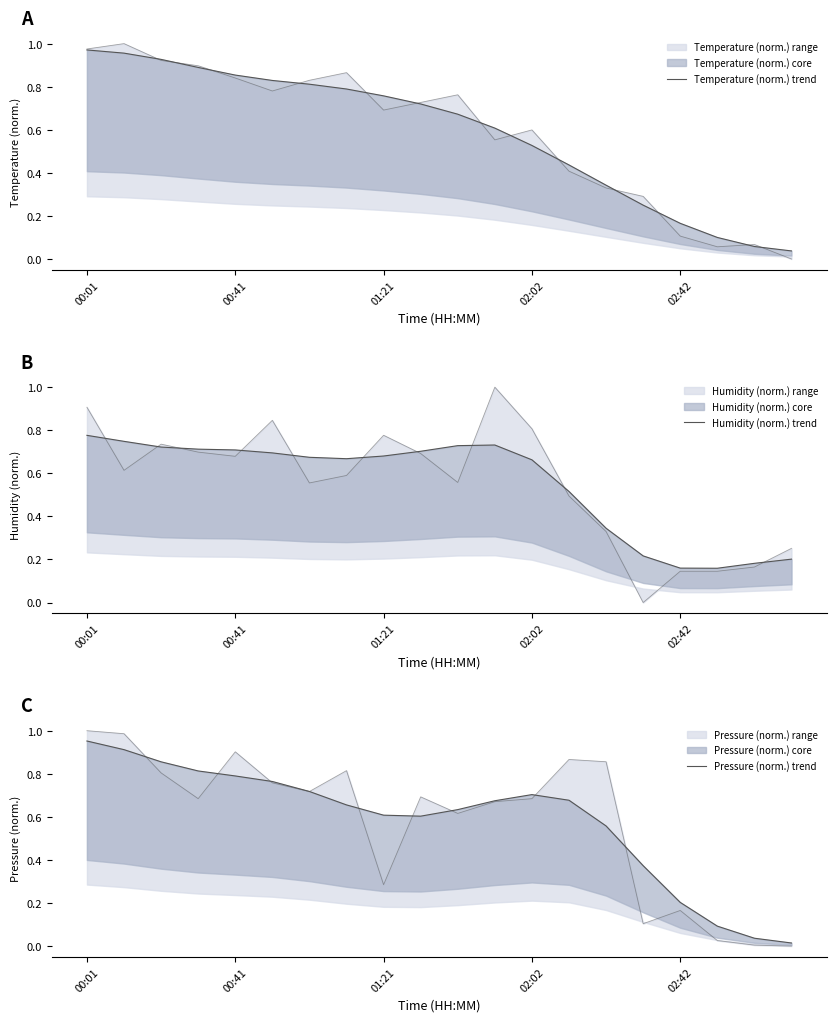

What is the label of the 20th point from the right?

00:01